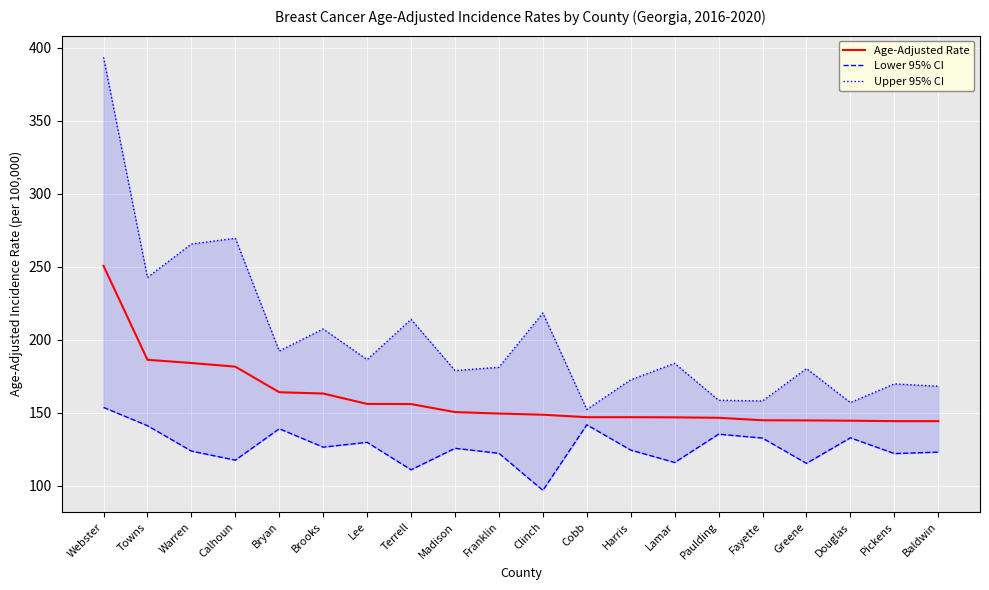

Where is the first local maximum for Lower 95% CI?

Bryan